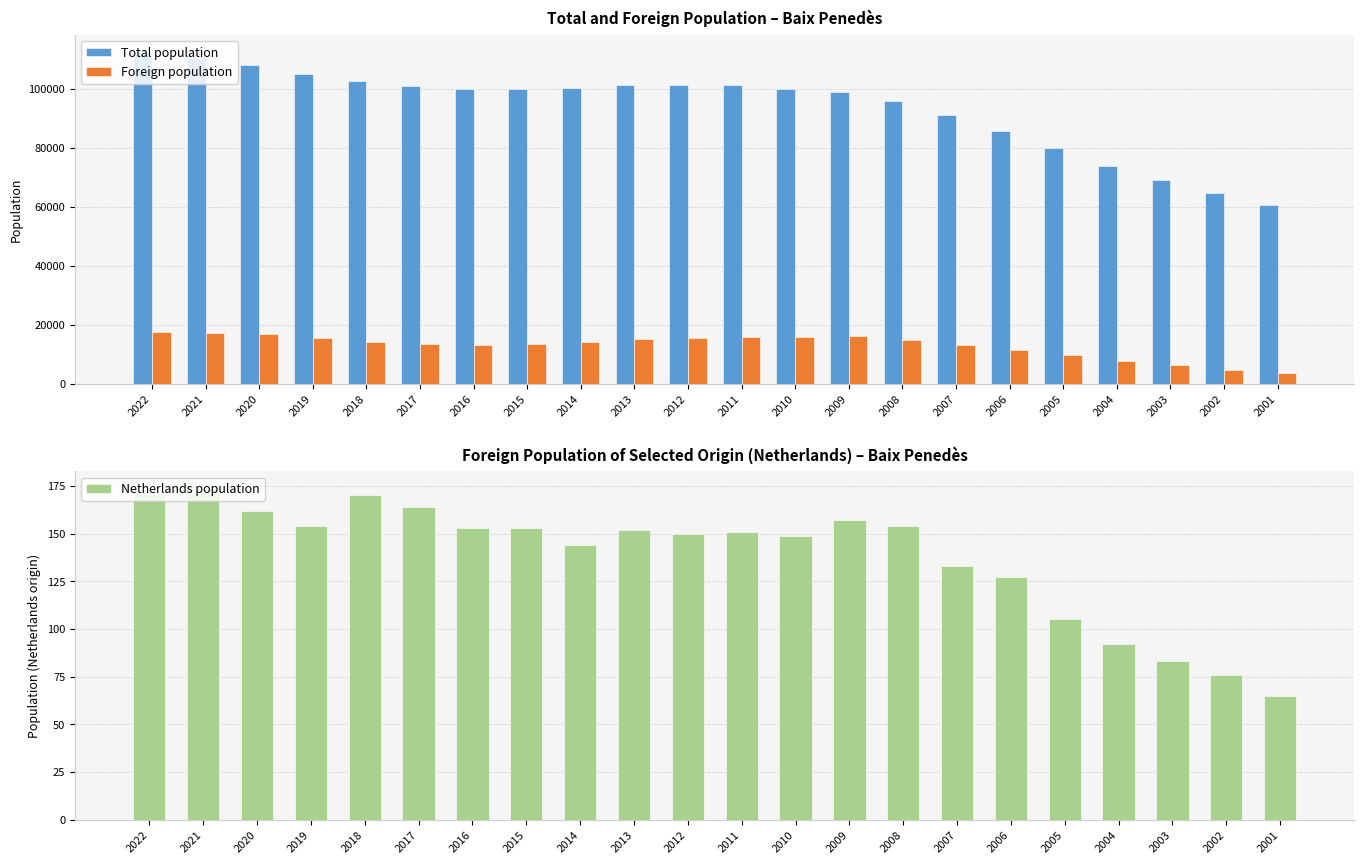

Rank the series at 2021 from lowest to highest value.

Netherlands population, Foreign population, Total population